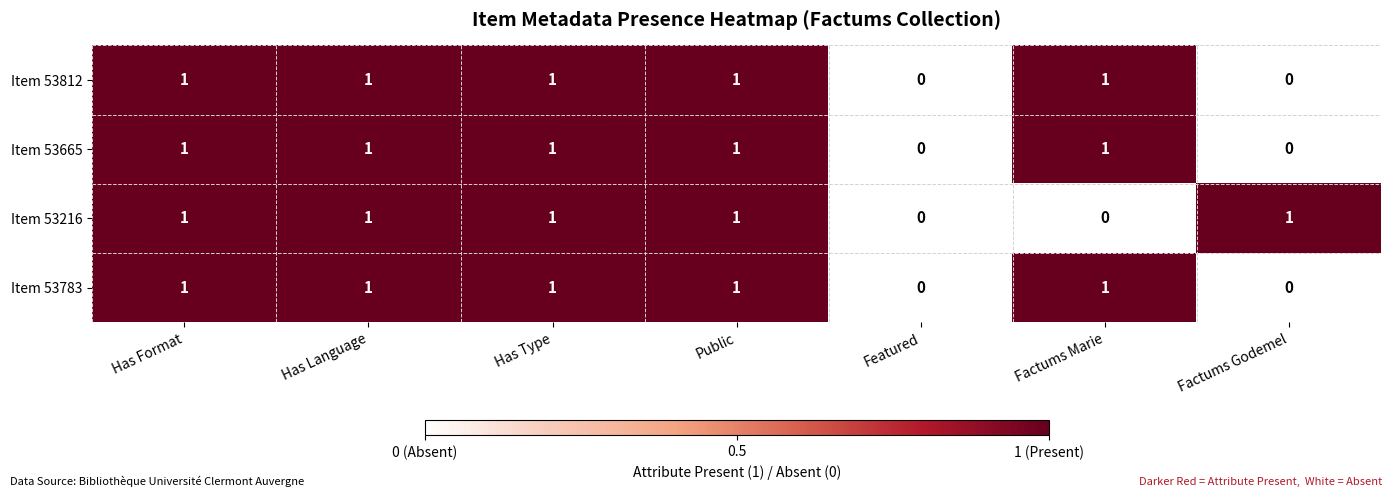

What is the maximum value shown in the chart?

1